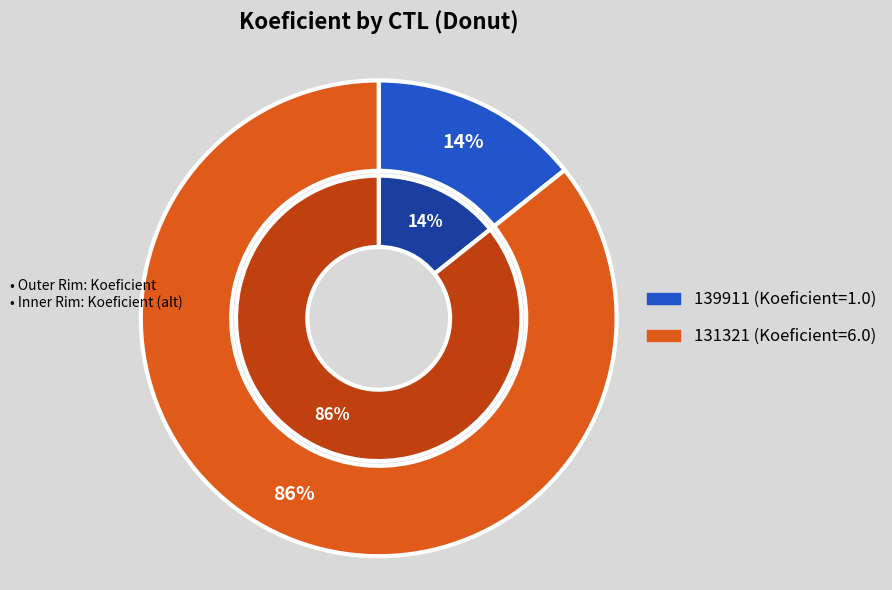

To the nearest percent, what portion does 139911 represent?

14%